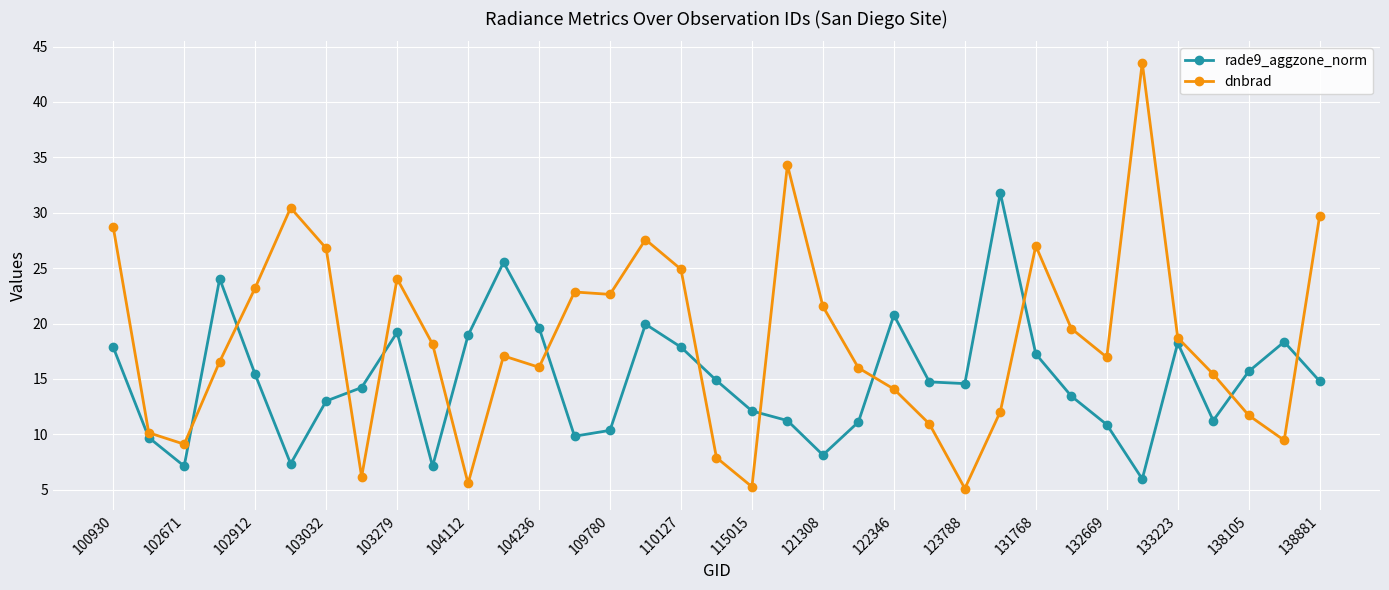

What is the smallest value displayed?

5.1